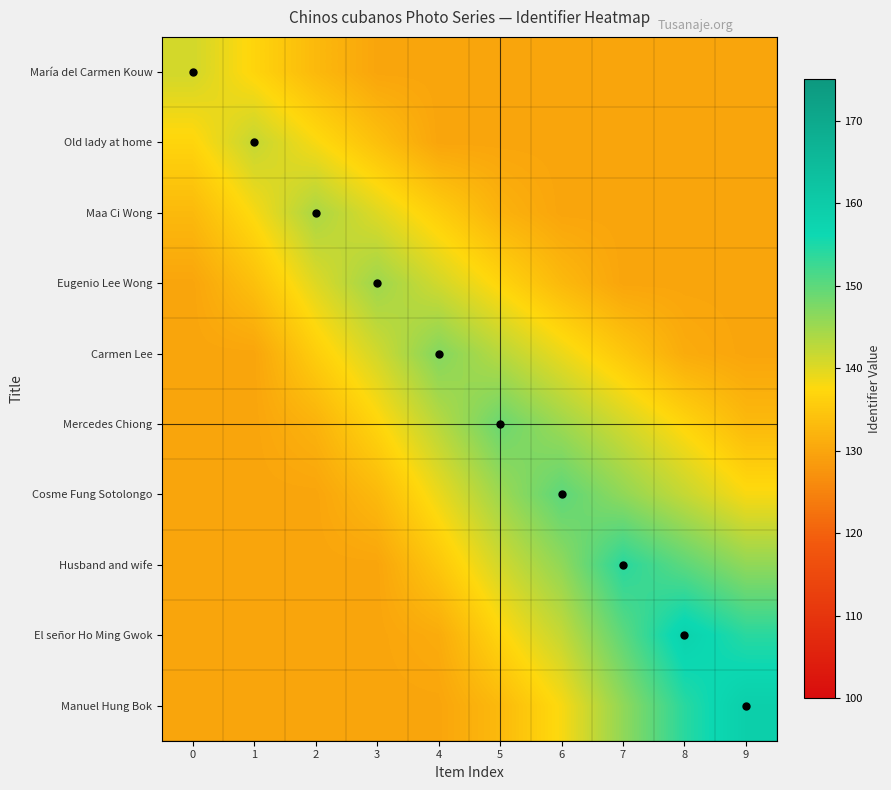

What is the total value across all series at 4?

1362